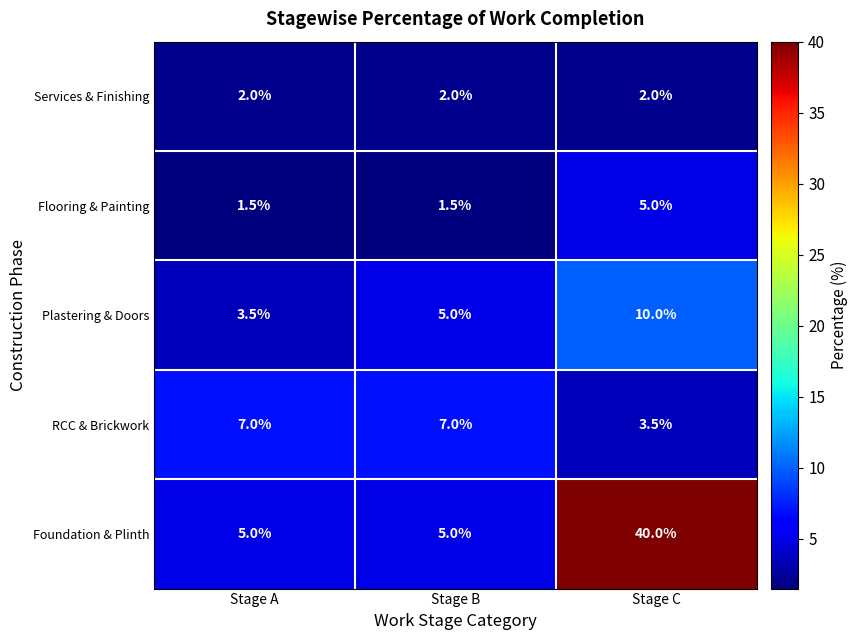

What is the spread (max minus min) of values at Stage B?

5.5